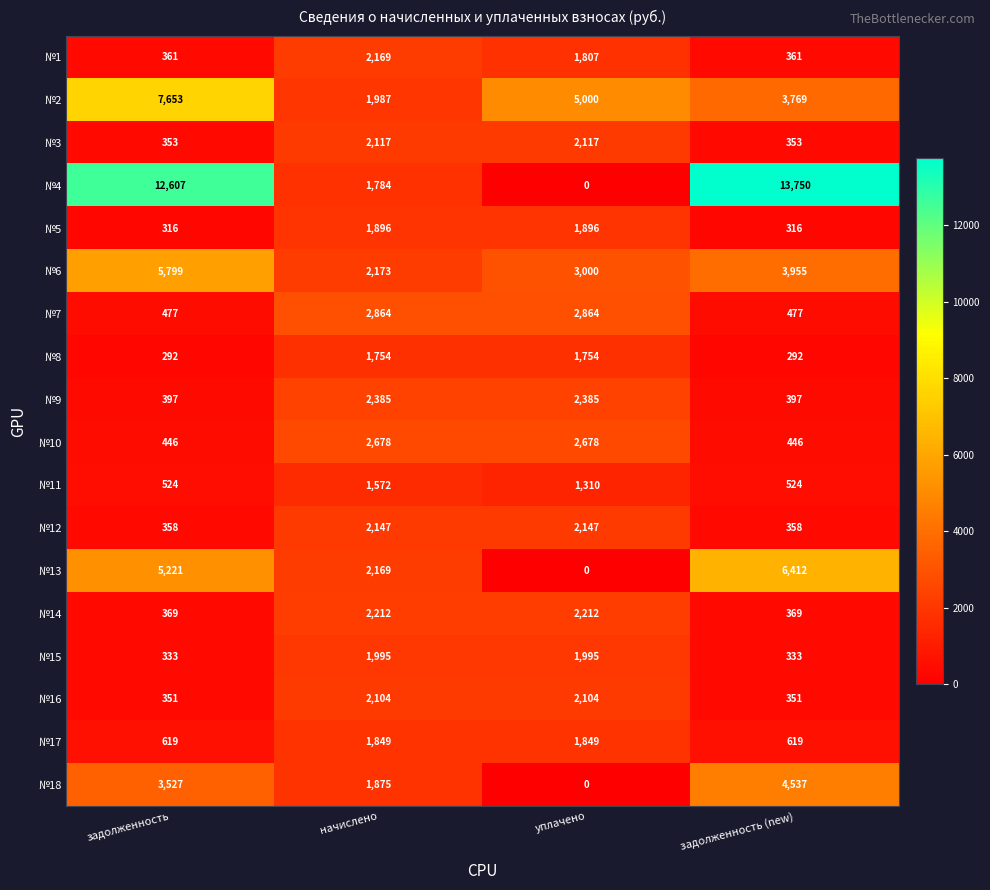

Which series has the largest total across all categories?

№4